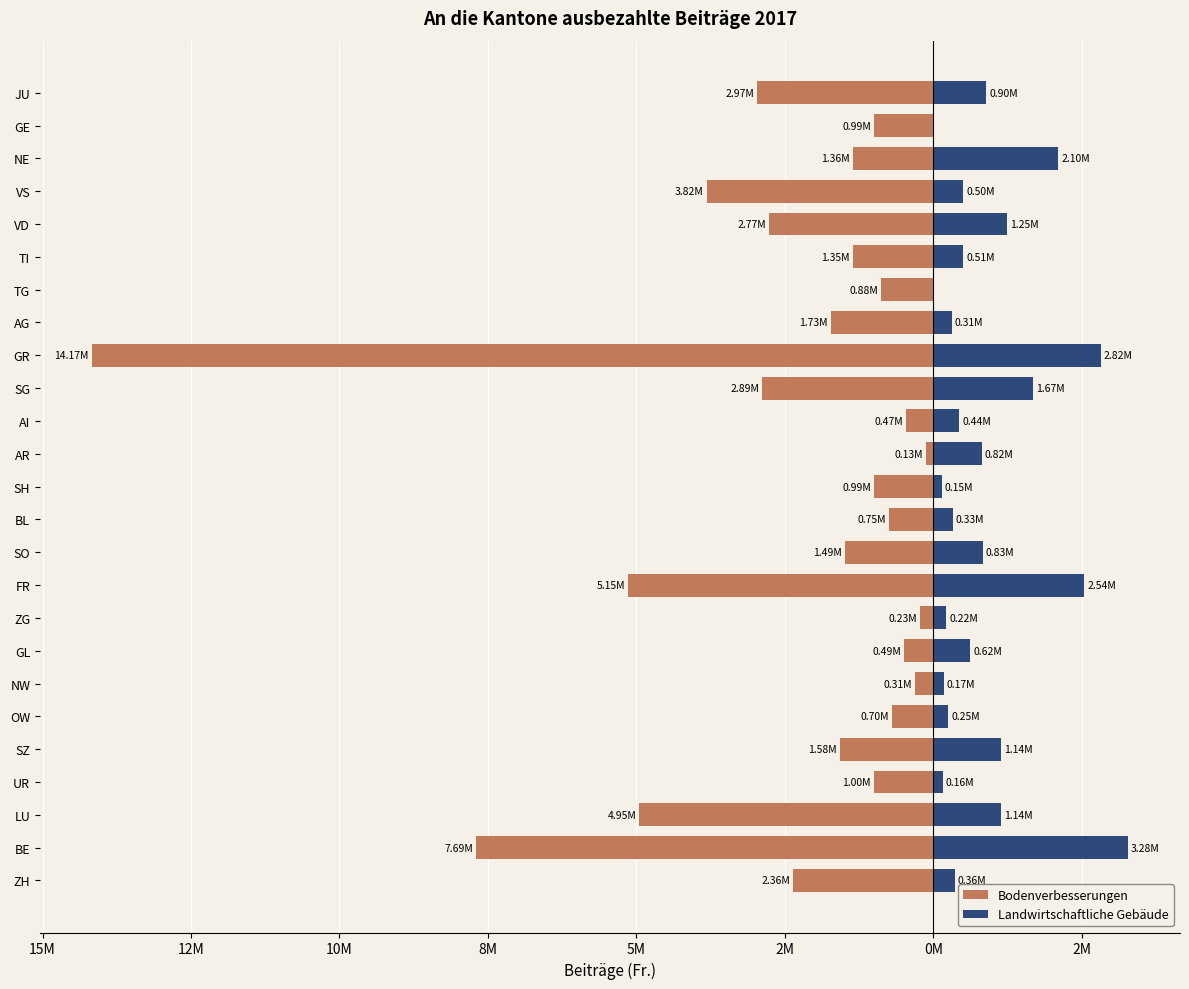

What is the highest value of the Bodenverbesserungen series?

-126000